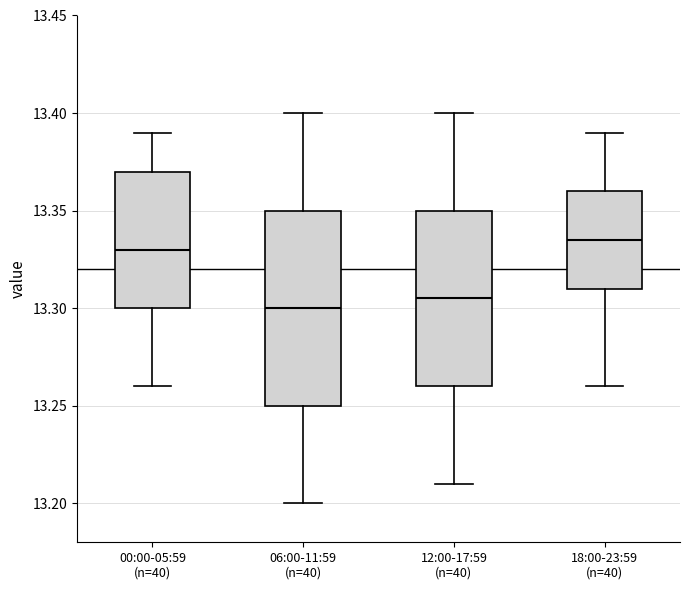

Reading left to right, transcribe this box plot: for each box, give where its median line is, the range the box spans, and where its two whiskers end, as read against the y-axis. The values are not printed on the chart, so give them approximately, as read against the axis.

00:00-05:59 (n=40): median 13.330, box 13.300 to 13.370, whiskers 13.260 to 13.390
06:00-11:59 (n=40): median 13.300, box 13.250 to 13.350, whiskers 13.200 to 13.400
12:00-17:59 (n=40): median 13.305, box 13.260 to 13.350, whiskers 13.210 to 13.400
18:00-23:59 (n=40): median 13.335, box 13.310 to 13.360, whiskers 13.260 to 13.390